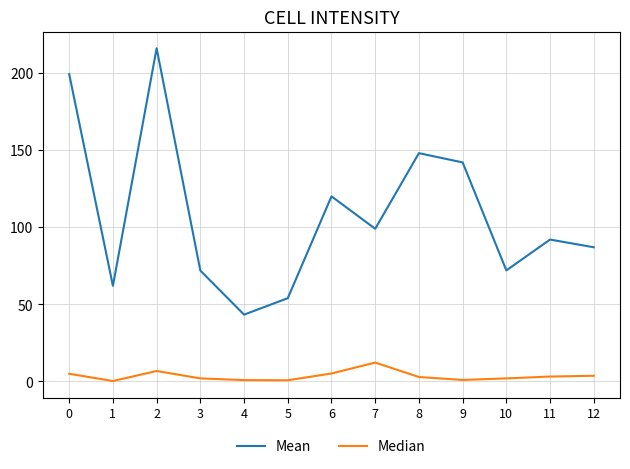

What is the lowest value of the Median series?

0.3